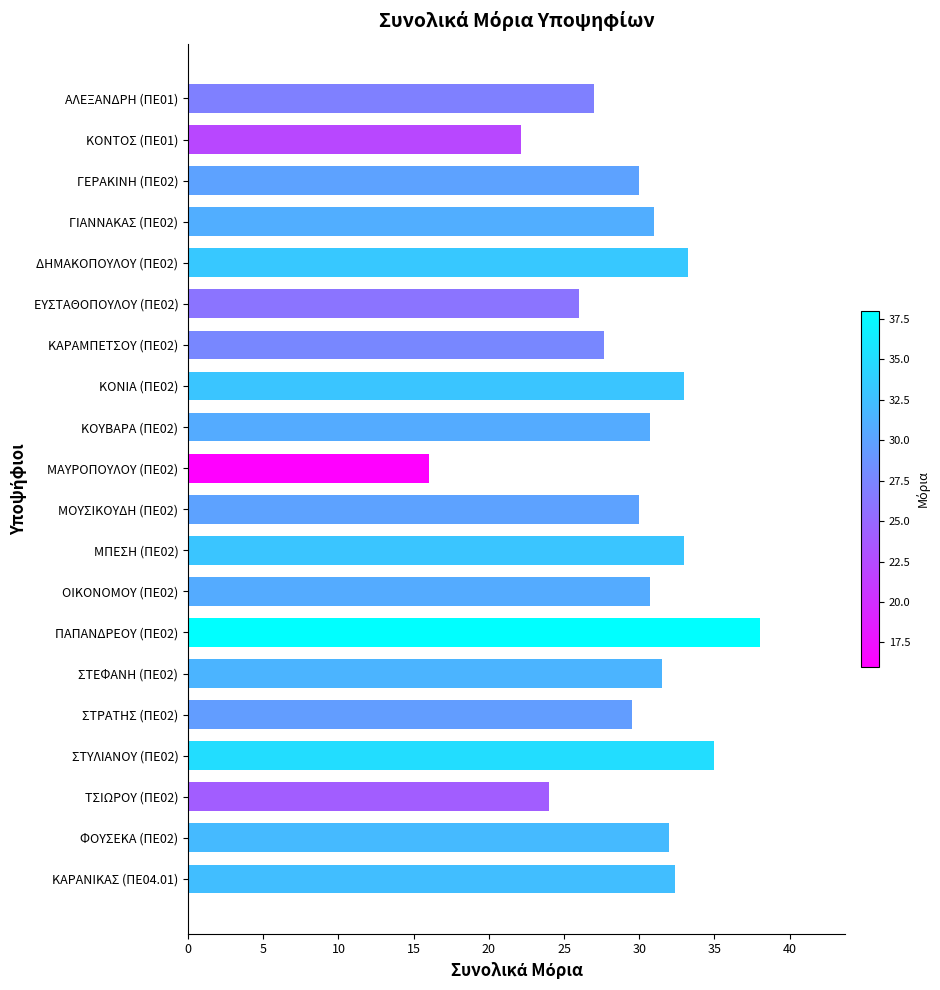

What is the difference between the maximum and minimum values?

22.0